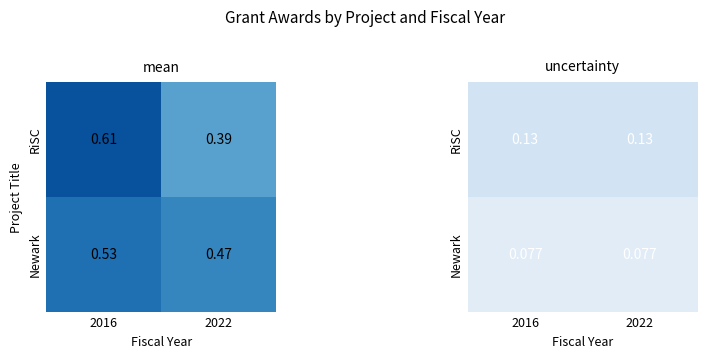

Which has a higher value, 2016 or 2022?

2016